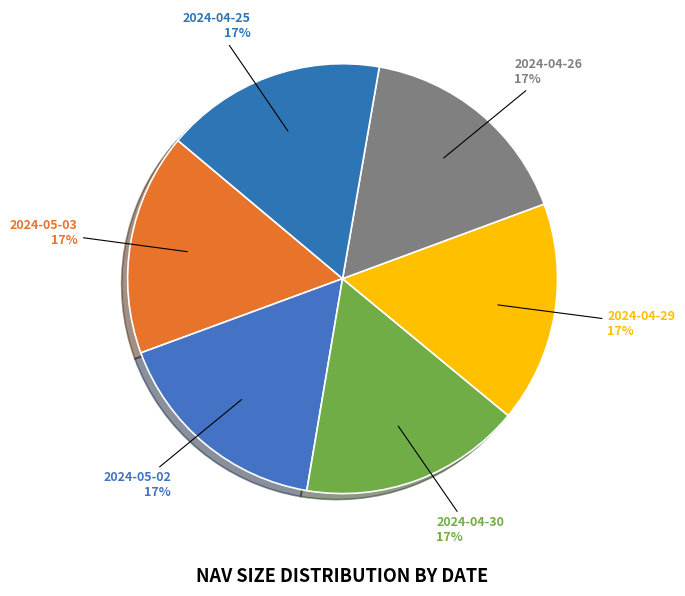

How many slices are in this pie chart?

6